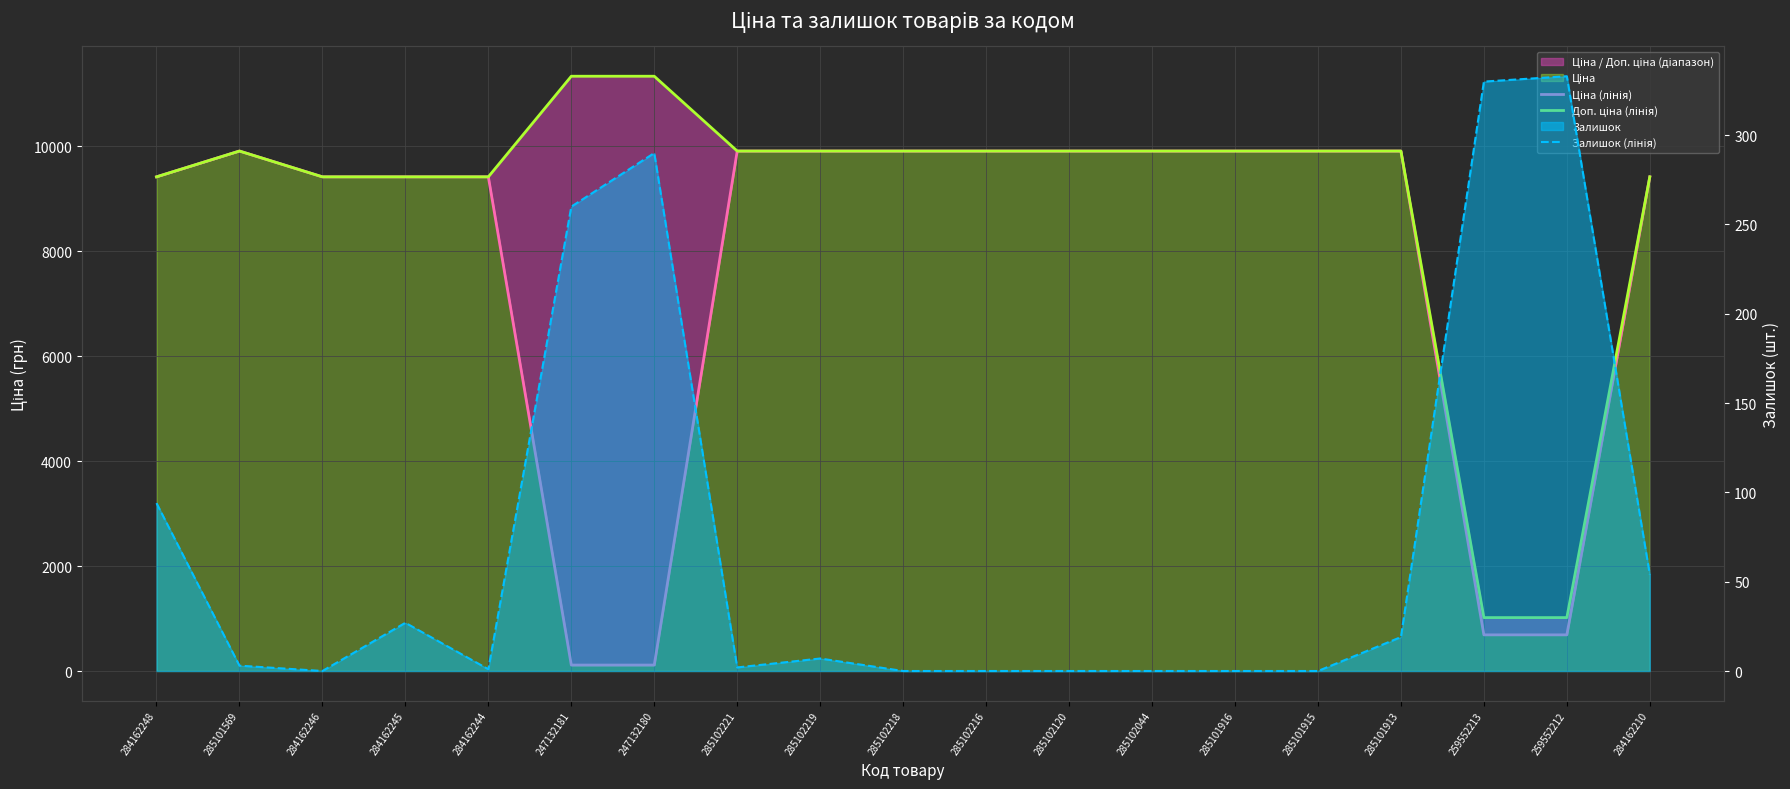

What is the label of the 8th point from the left?

285102221